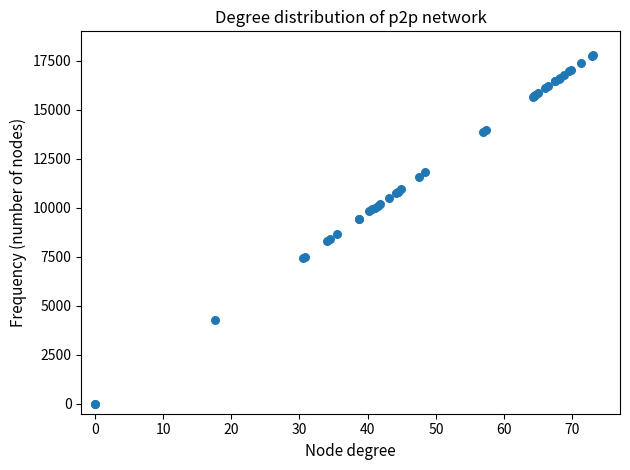

What Y value in the scatter plot is closest to 8900?

8645.3